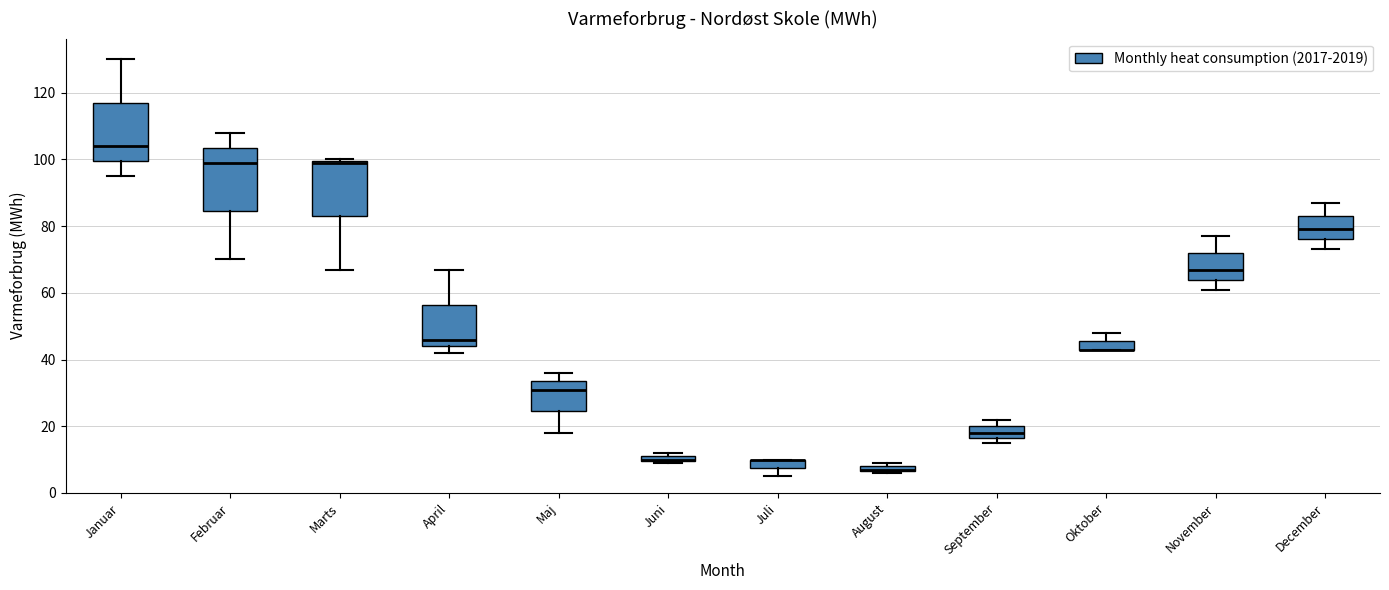

Where does the lower whisker of the box for Maj end on the y-axis? The values are not printed on the chart, so give them approximately, as read against the axis.

18